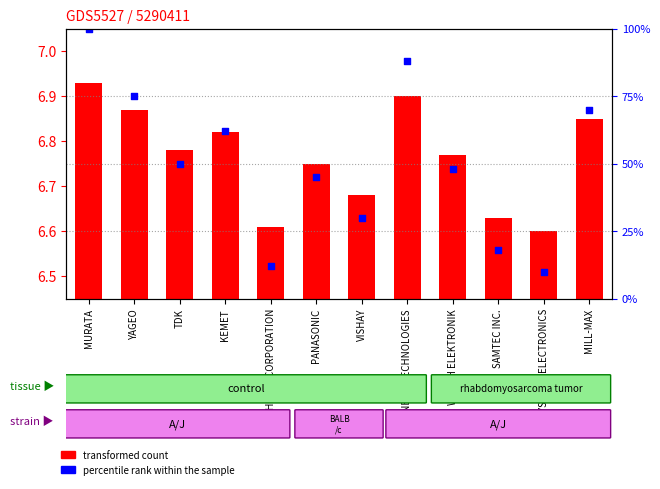

What is the total value across all series at NICHICON CORPORATION?

6.7